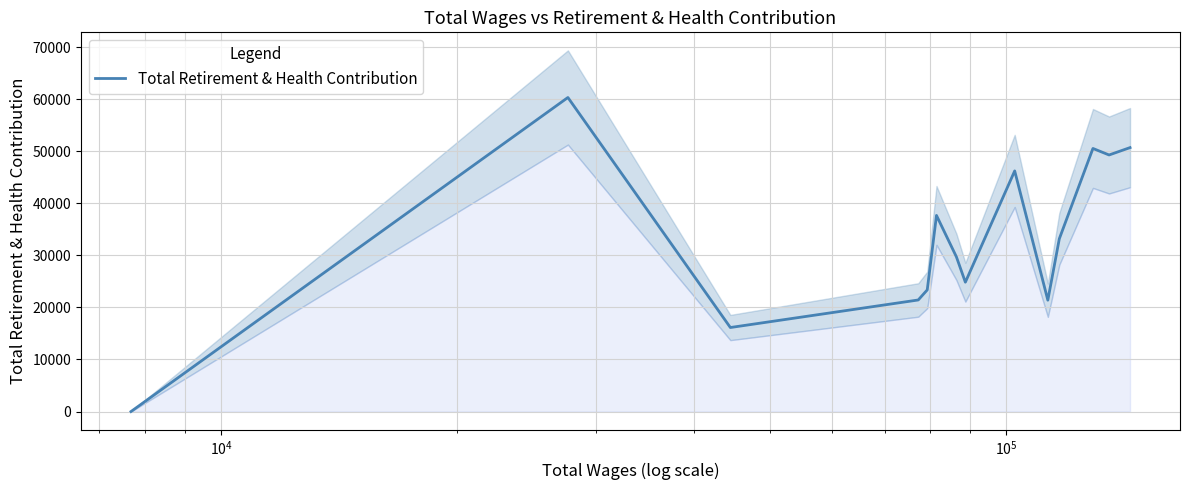

What is the highest value of the Total Retirement & Health Contribution series?

60307